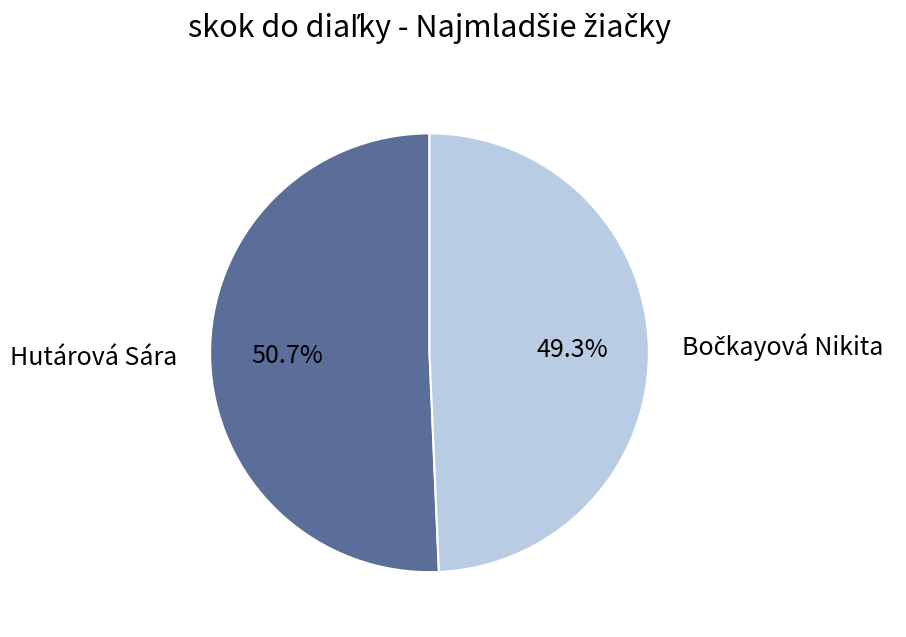

What is the largest slice in the pie chart?

Hutárová Sára